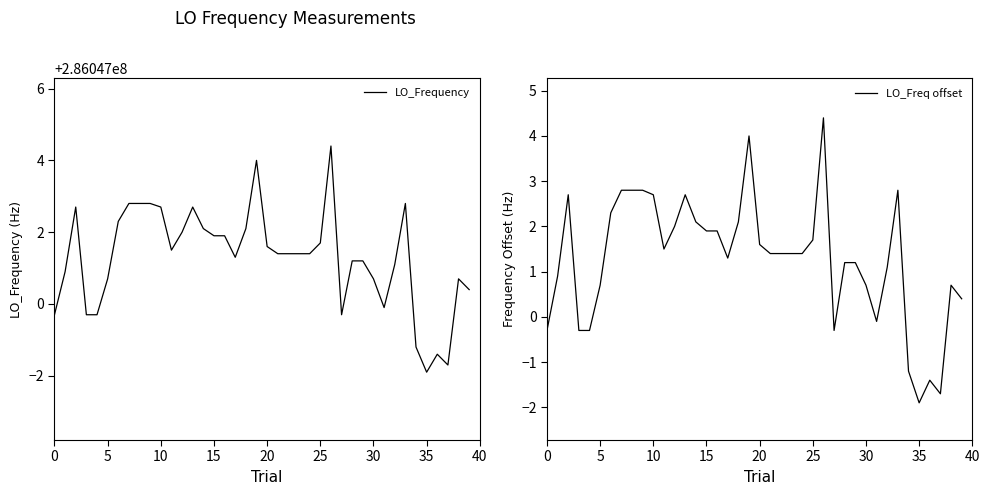

True or false: LO_Freq offset and LO_Frequency cross at least once.

False